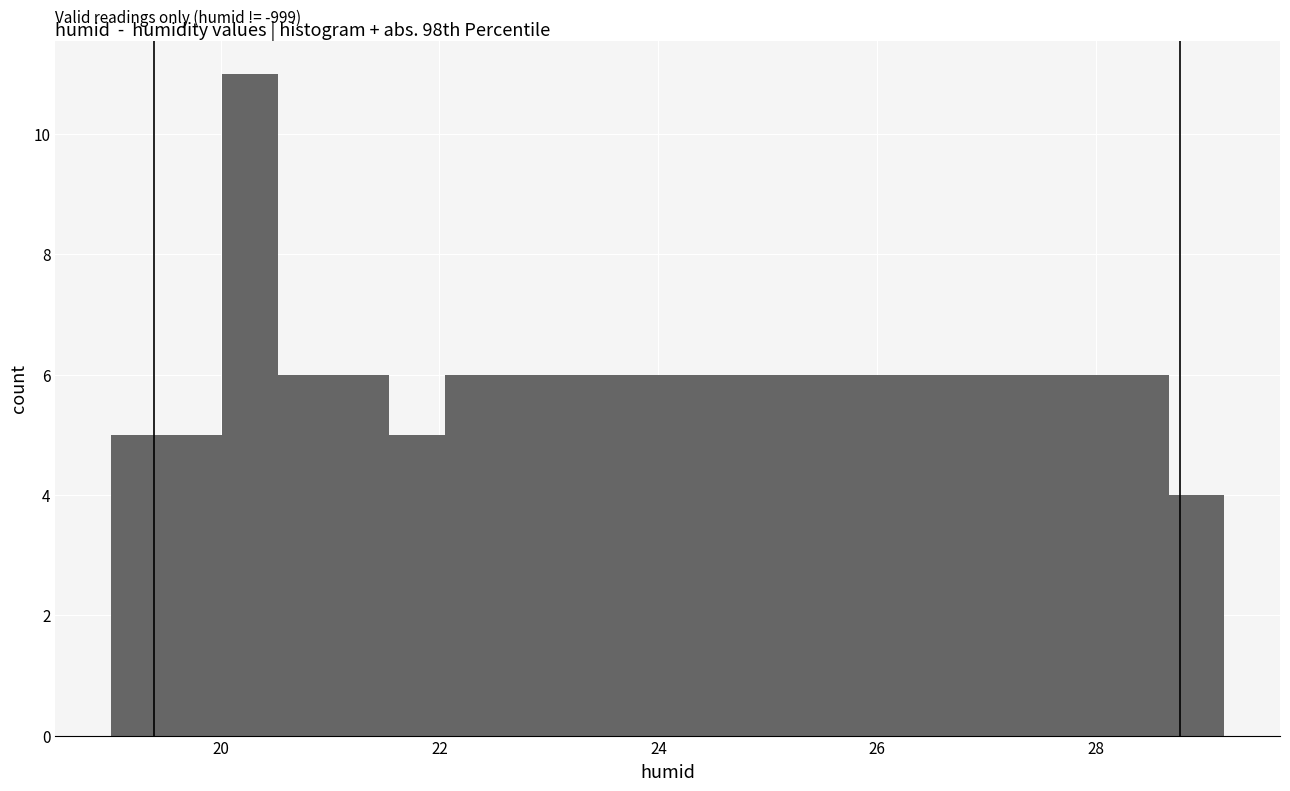

Read against the x-axis, roughly where is the centre of the tallest bar?

20.2